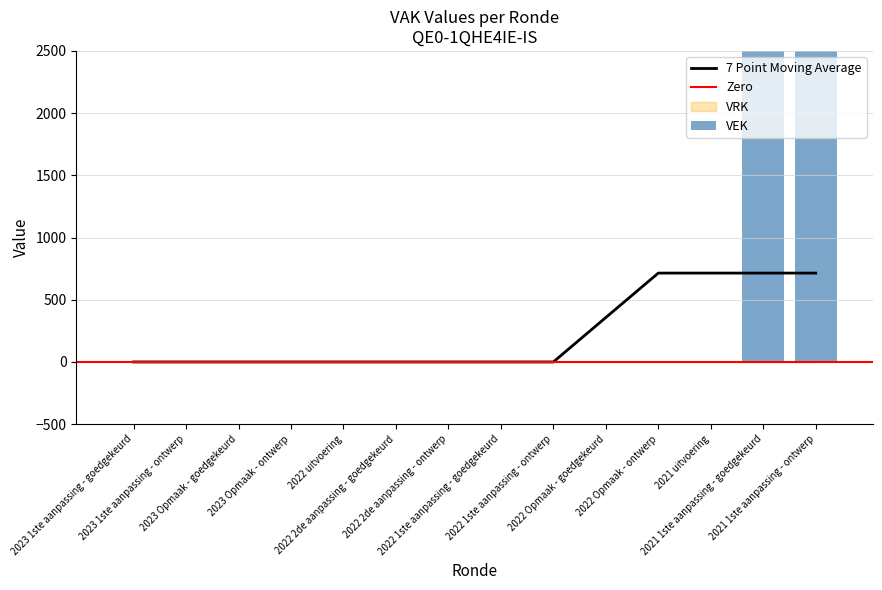

Is it true that the value at 2021 1ste aanpassing - ontwerp is 2500?

True